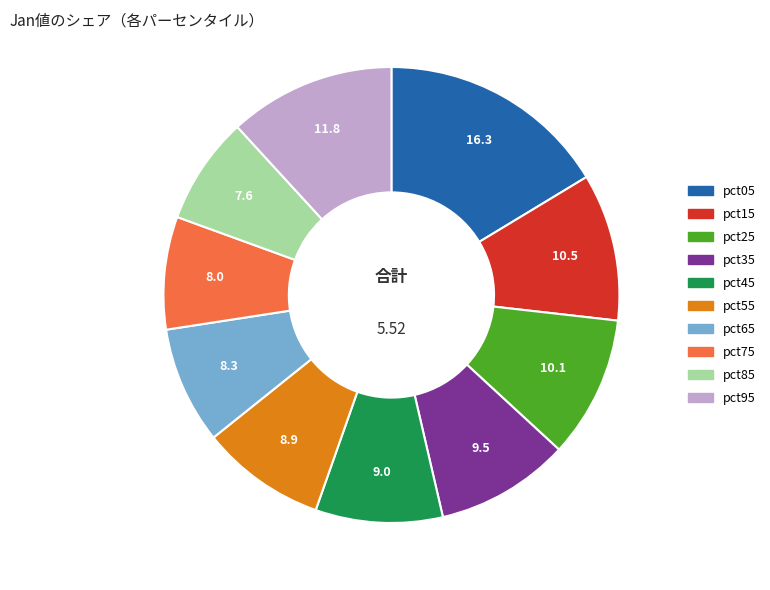

Which category has the biggest portion of the pie?

pct05